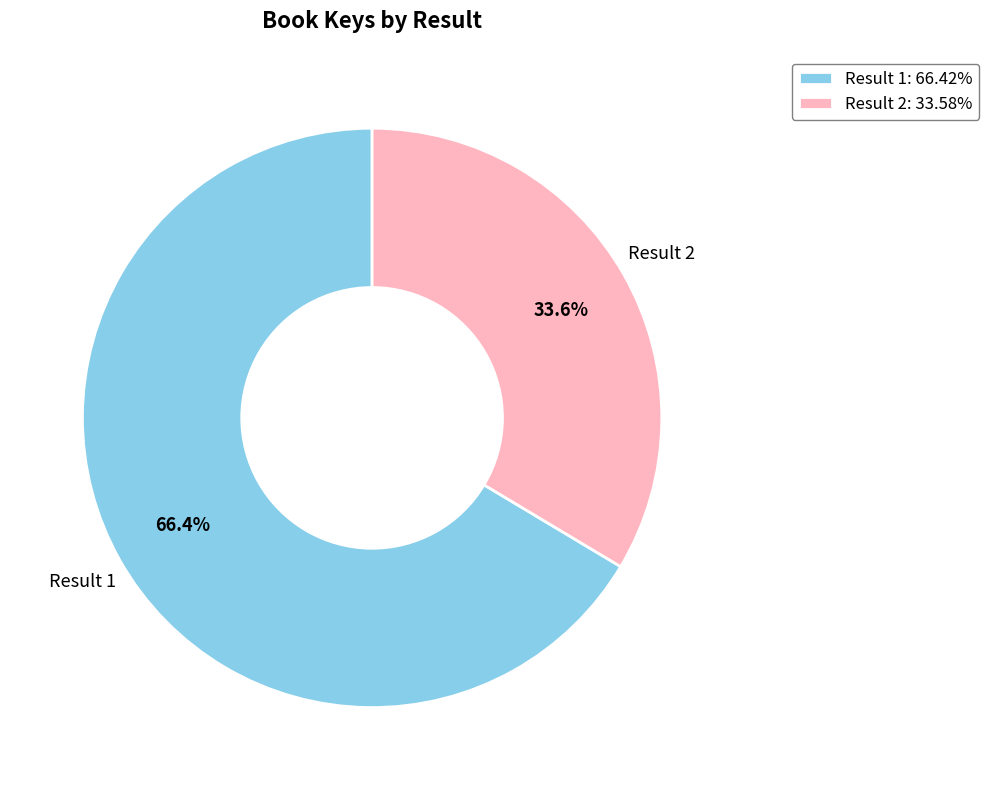

How many slices are in this pie chart?

2